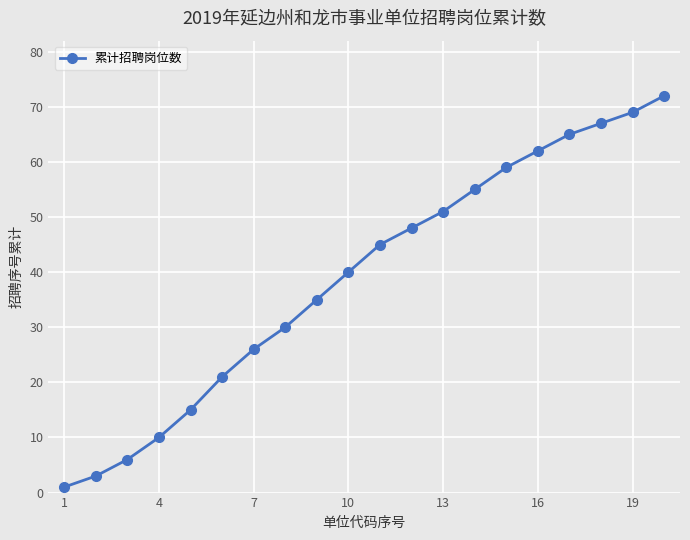

Count the number of categories in the chart.

20